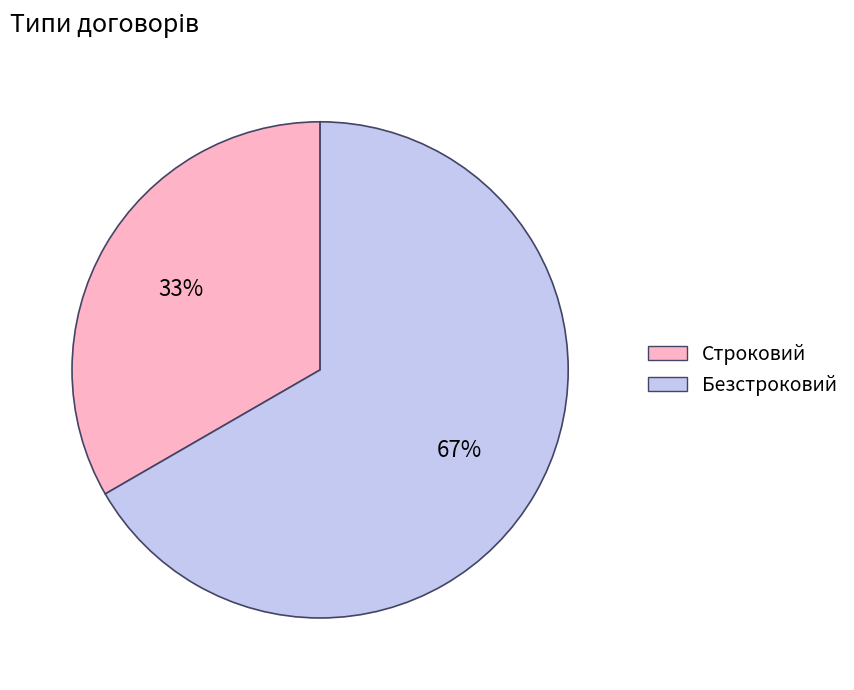

True or false: Безстроковий accounts for 79% of the total.

False